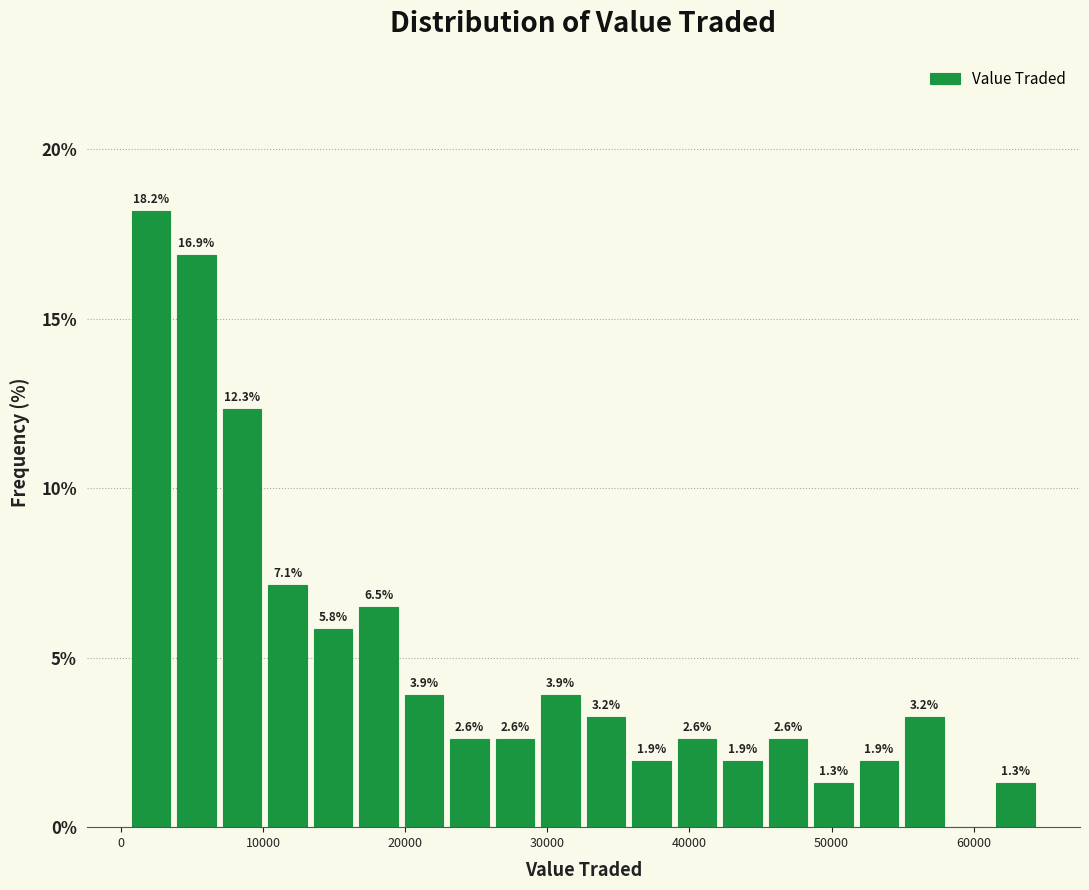

Read against the x-axis, roughly where is the centre of the tallest bar?

2000